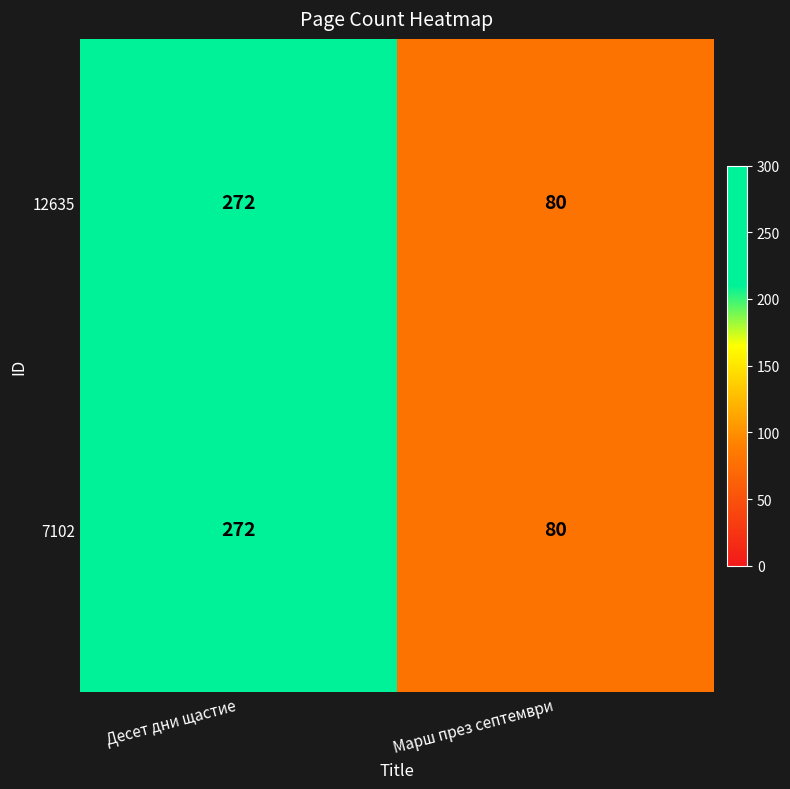

Is it true that 7102 equals 123 at Марш през септември?

False